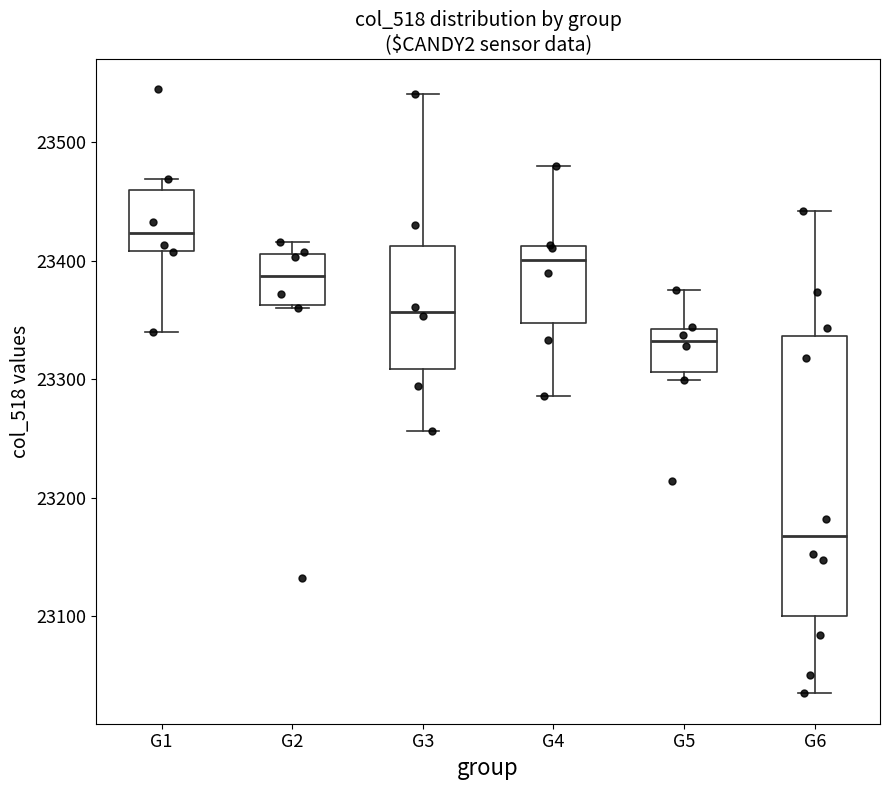

Reading left to right, read every box against the y-axis: the position of its median line, the range the box covers, and the ends of its whiskers. The values are not printed on the chart, so give them approximately, as read against the axis.

G1: median 23420, box 23410 to 23460, whiskers 23340 to 23470
G2: median 23390, box 23360 to 23410, whiskers 23360 to 23420
G3: median 23360, box 23310 to 23410, whiskers 23260 to 23540
G4: median 23400, box 23350 to 23410, whiskers 23290 to 23480
G5: median 23330, box 23310 to 23340, whiskers 23300 to 23380
G6: median 23170, box 23100 to 23340, whiskers 23040 to 23440